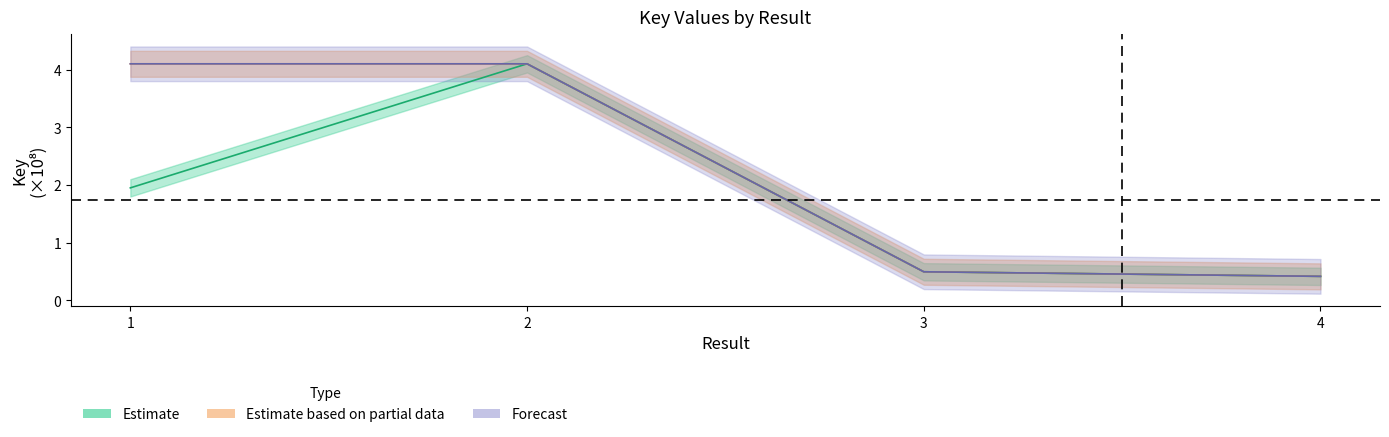

What is the value of the Forecast point at the 1st from the left?

4.1